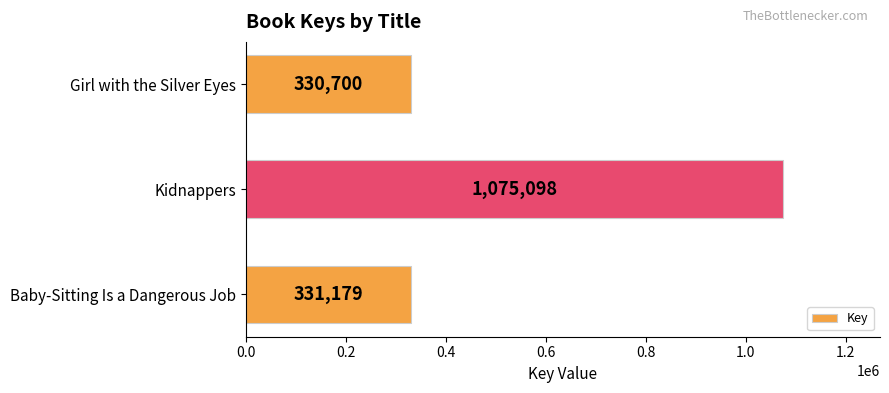

How many values are below 331179?

1